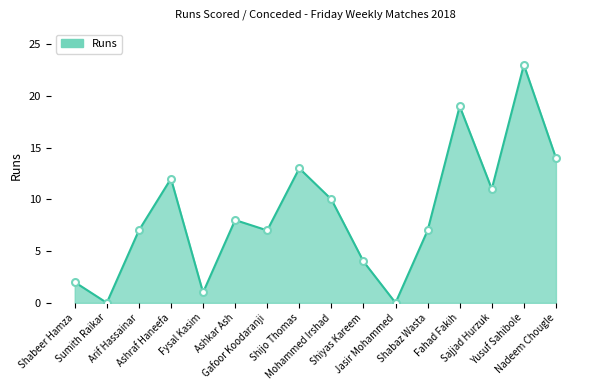

The chart shows a value of 8 at Ashkar Ash. True or false?

True